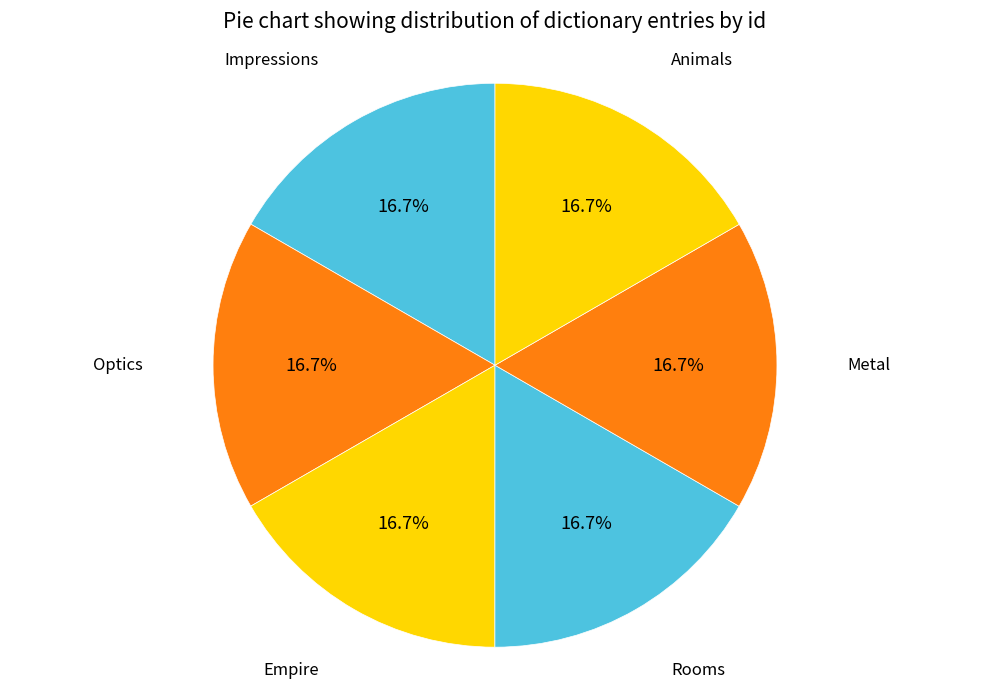

Count the number of slices in the pie.

6